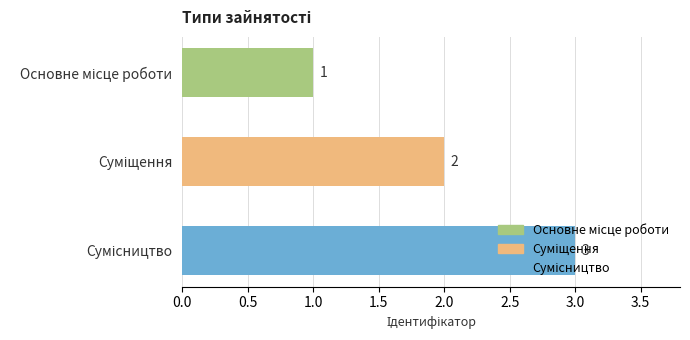

What is the sum of all values?

6